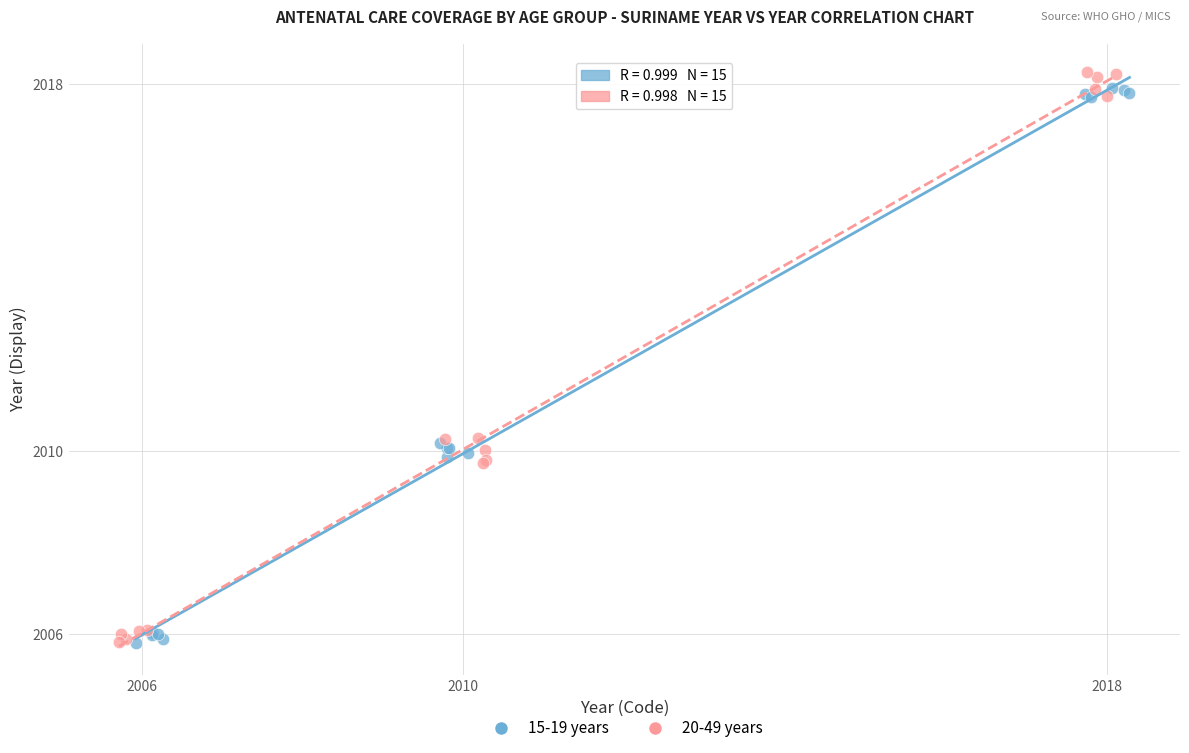

What are all the series names shown in the legend?

15-19 years, 20-49 years